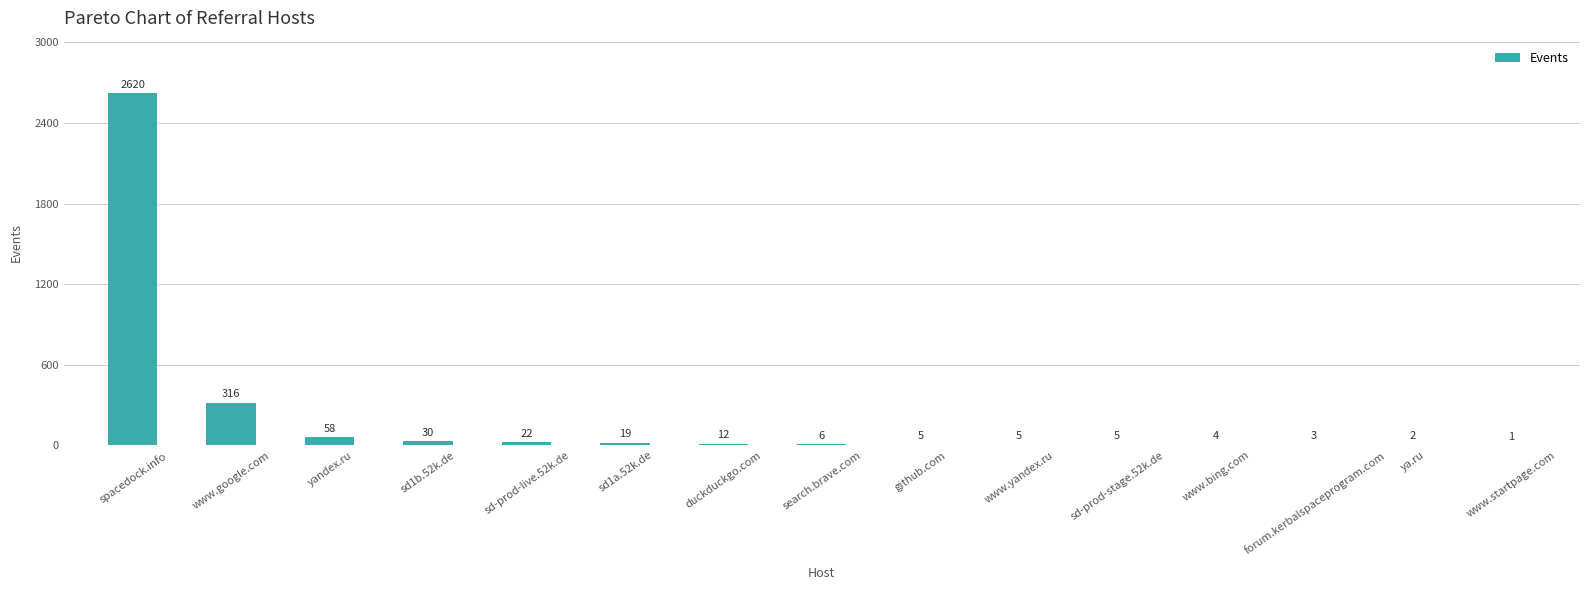

What is the ratio of the value at www.yandex.ru to the value at github.com?

1.0